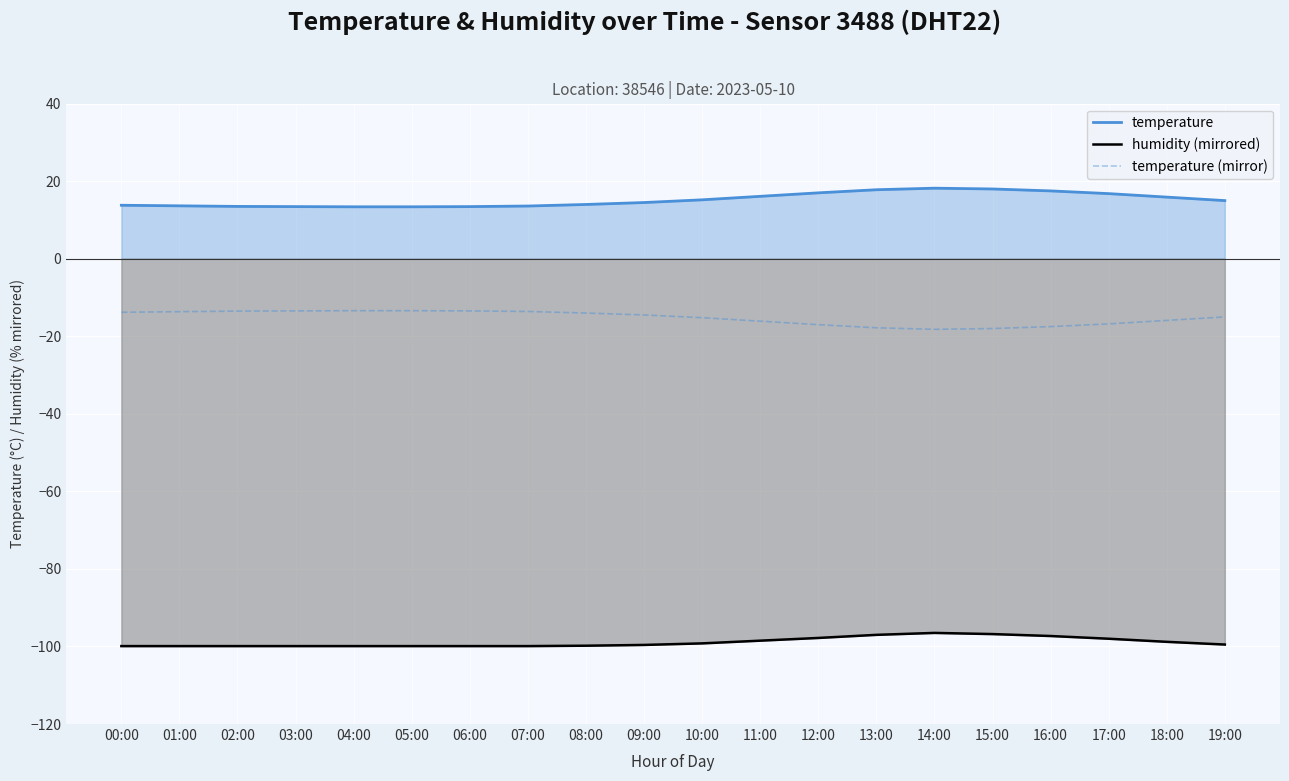

Reading right to left, transcribe all the data shown in this chart.

temperature: 19:00=15.0	18:00=15.9	17:00=16.8	16:00=17.5	15:00=18.0	14:00=18.2	13:00=17.8	12:00=17.0	11:00=16.1	10:00=15.2	09:00=14.5	08:00=14.0	07:00=13.6	06:00=13.4	05:00=13.4	04:00=13.4	03:00=13.4	02:00=13.5	01:00=13.7	00:00=13.8
humidity (mirrored): 19:00=-99.5	18:00=-98.8	17:00=-98.0	16:00=-97.3	15:00=-96.8	14:00=-96.5	13:00=-97.0	12:00=-97.8	11:00=-98.5	10:00=-99.2	09:00=-99.6	08:00=-99.8	07:00=-99.9	06:00=-99.9	05:00=-99.9	04:00=-99.9	03:00=-99.9	02:00=-99.9	01:00=-99.9	00:00=-99.9
temperature (mirror): 19:00=-15.0	18:00=-15.9	17:00=-16.8	16:00=-17.5	15:00=-18.0	14:00=-18.2	13:00=-17.8	12:00=-17.0	11:00=-16.1	10:00=-15.2	09:00=-14.5	08:00=-14.0	07:00=-13.6	06:00=-13.4	05:00=-13.4	04:00=-13.4	03:00=-13.4	02:00=-13.5	01:00=-13.7	00:00=-13.8